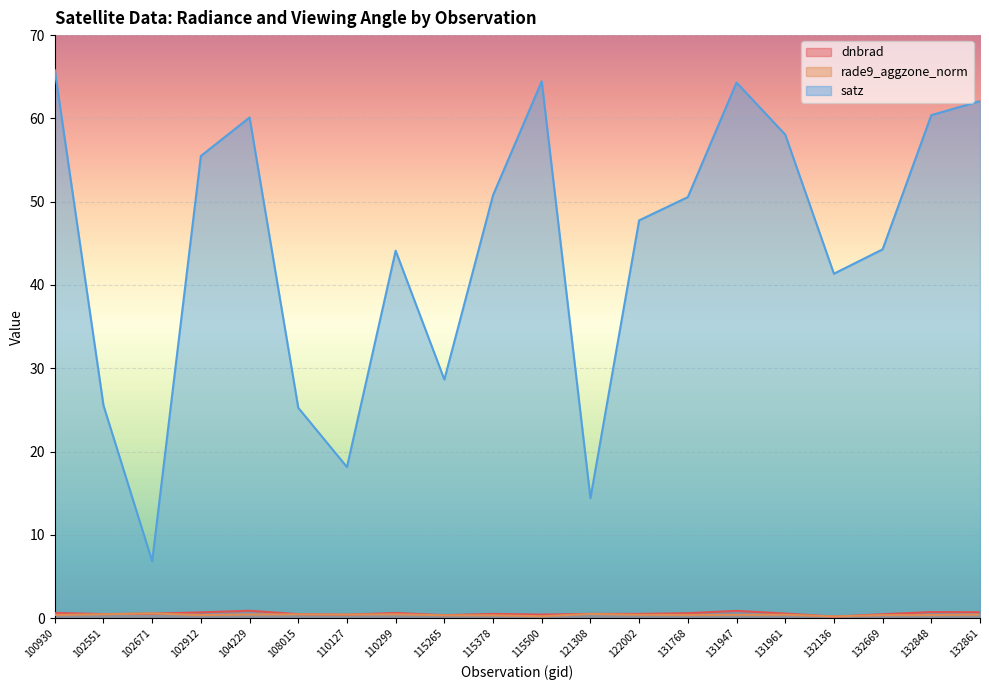

Which series has the largest range (max minus min)?

satz